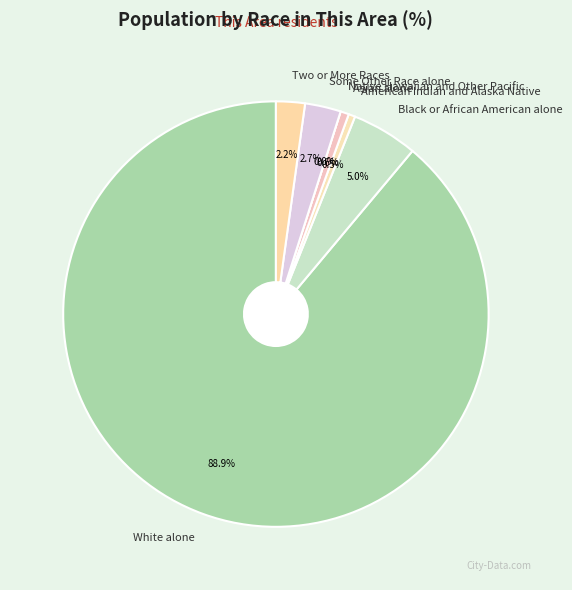

Combined, do American Indian and Alaska Native and Asian alone account for over 50%?

No